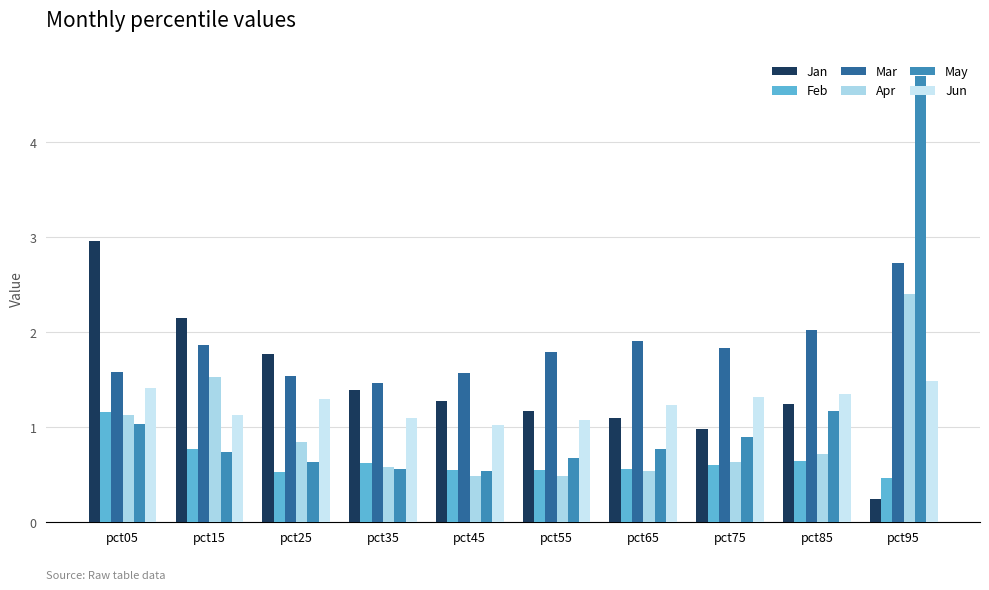

How many bars are there in total?

60